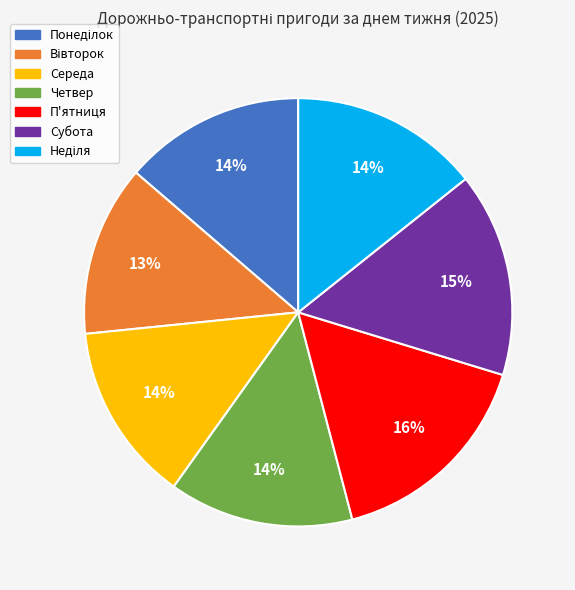

What is the largest slice in the pie chart?

П'ятниця